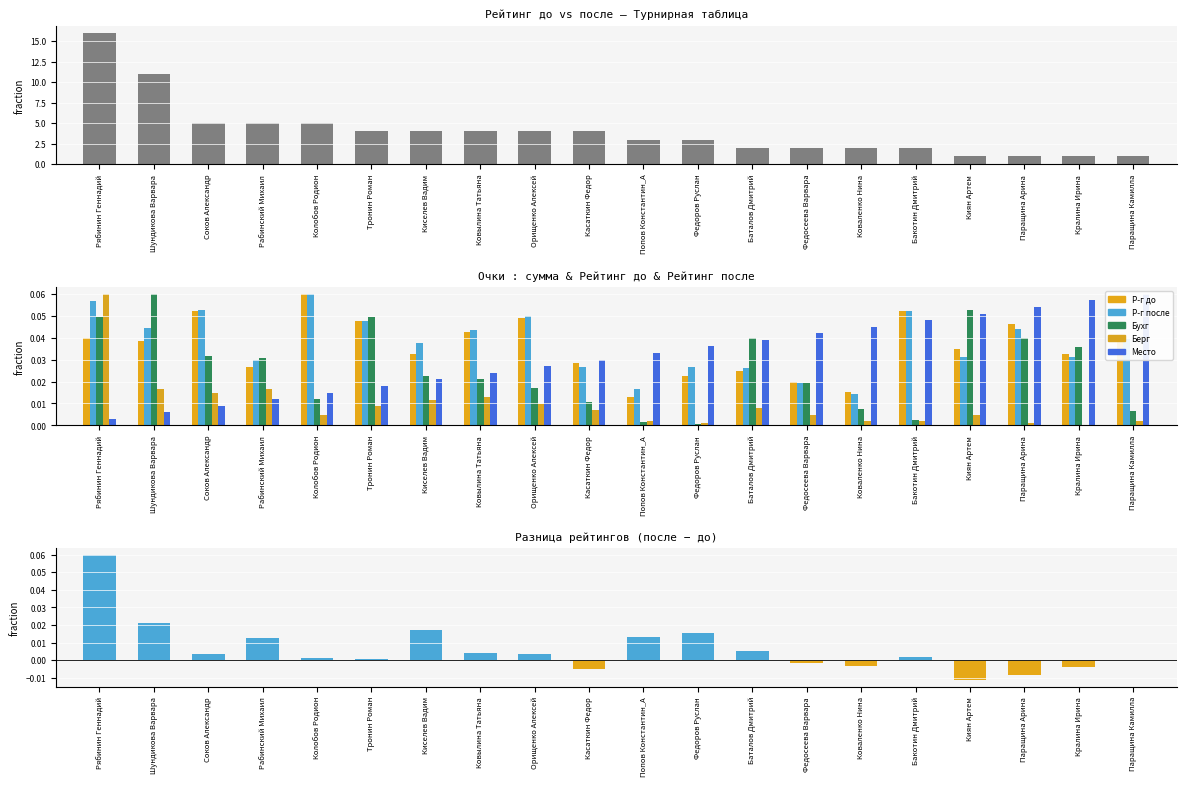

List the series in order of their peak value, highest first.

Очки, Р-г до, Р-г после, Бухг, Берг, Место